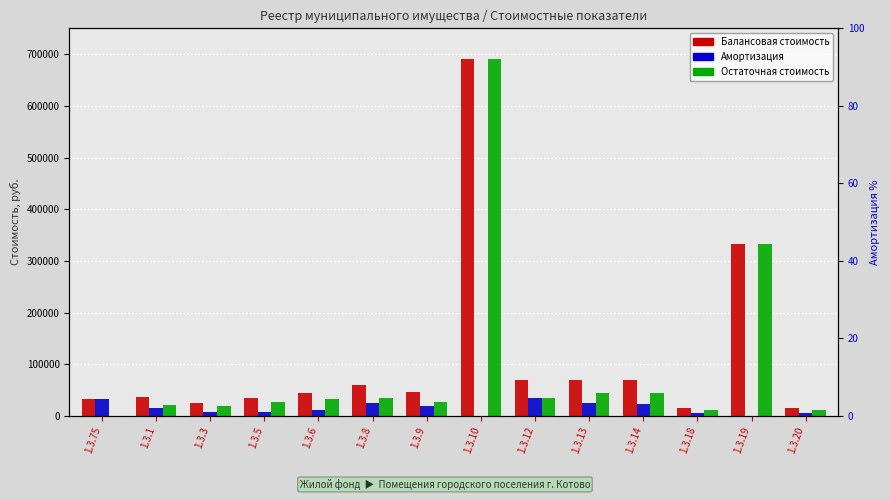

Reading right to left, what are all the values shown in this chart?

Балансовая стоимость: 16284.8	331873.7	16102.9	69037.3	69987.3	69251.3	690000.0	47355.4	59097.3	45474.0	35573.5	25412.4	35861.3	33603.8
Амортизация: 5450.0	0.0	5389.0	24163.0	24495.5	34626.0	0.0	19889.2	24820.8	11824.0	8181.9	6861.3	15061.7	33603.8
Остаточная стоимость: 10834.8	331873.7	10713.8	44874.3	45491.8	34625.3	690000.0	27466.2	34276.5	33650.0	27391.6	18551.2	20799.6	0.0